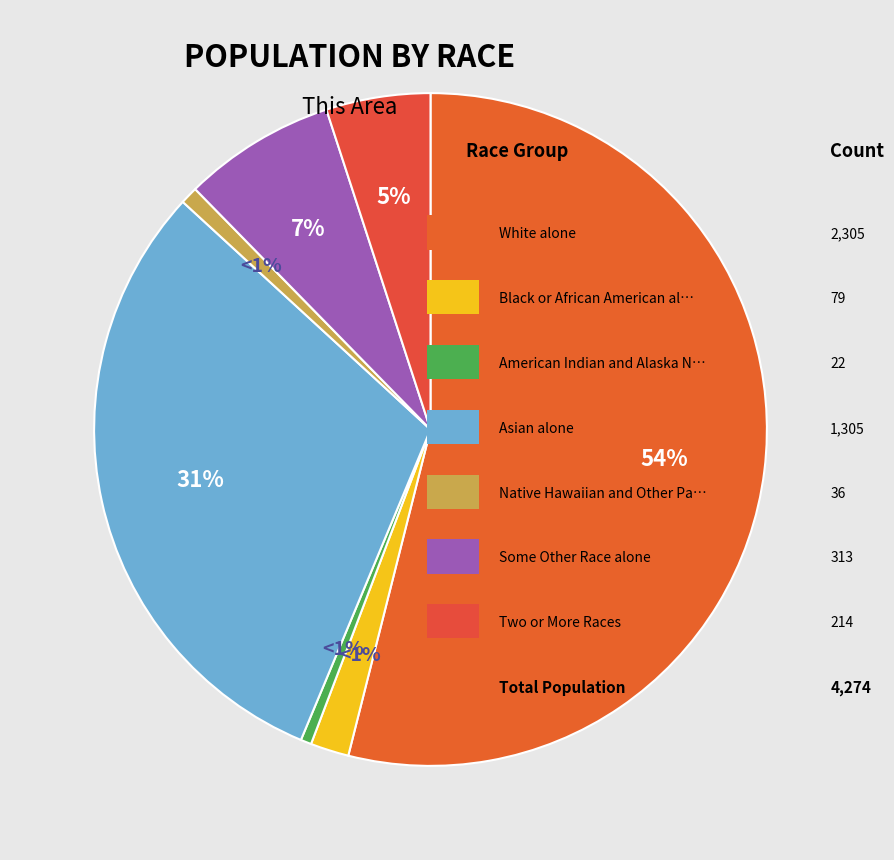

Count the number of slices in the pie.

7